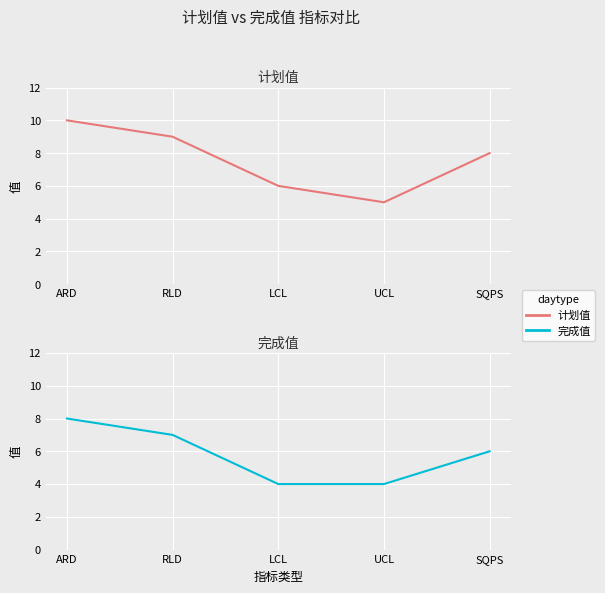

How many interior local valleys does the 计划值 series have?

1